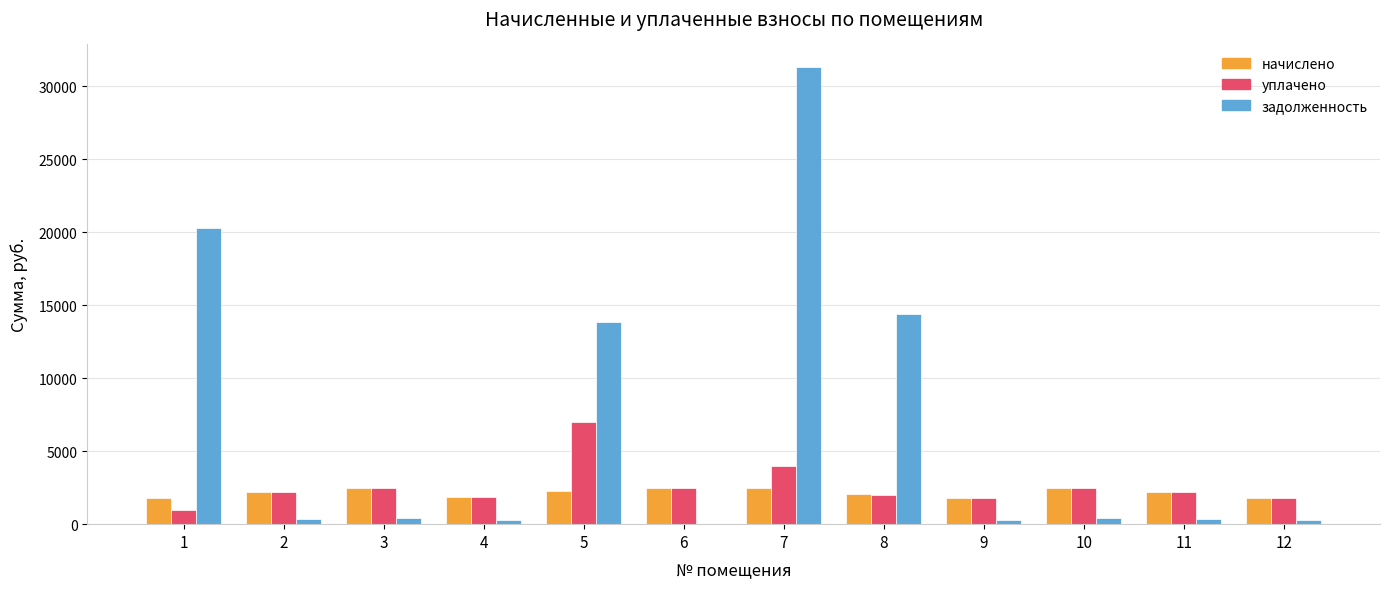

What are all the series names shown in the legend?

начислено, уплачено, задолженность